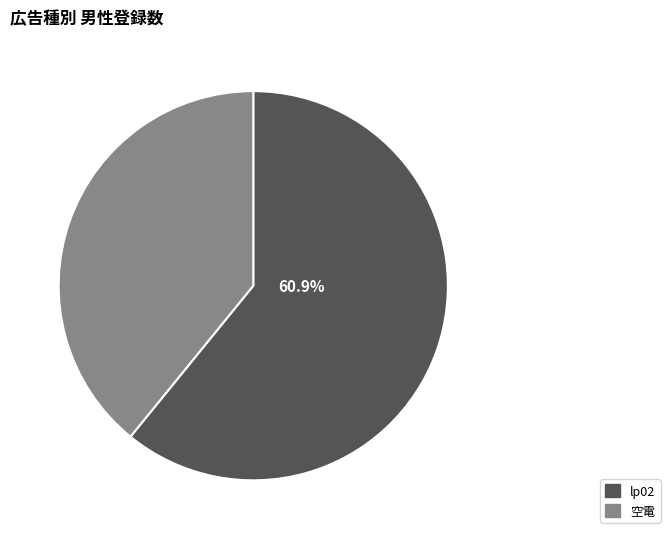

Which category has the biggest portion of the pie?

lp02